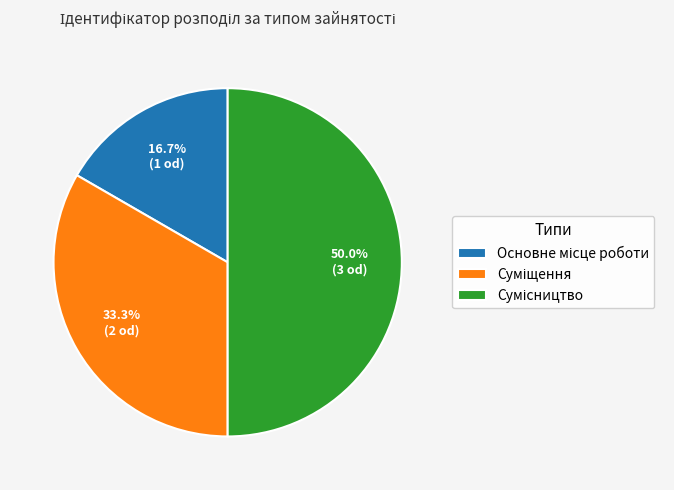

What percentage is the Суміщення slice, to the nearest percent?

33%